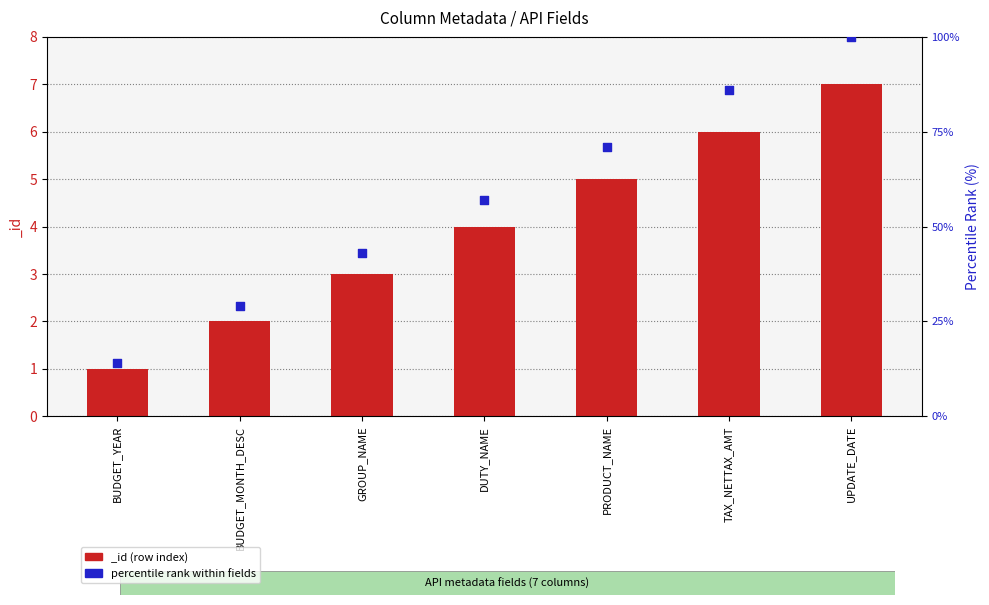

What is the change in value from PRODUCT_NAME to TAX_NETTAX_AMT?

+15